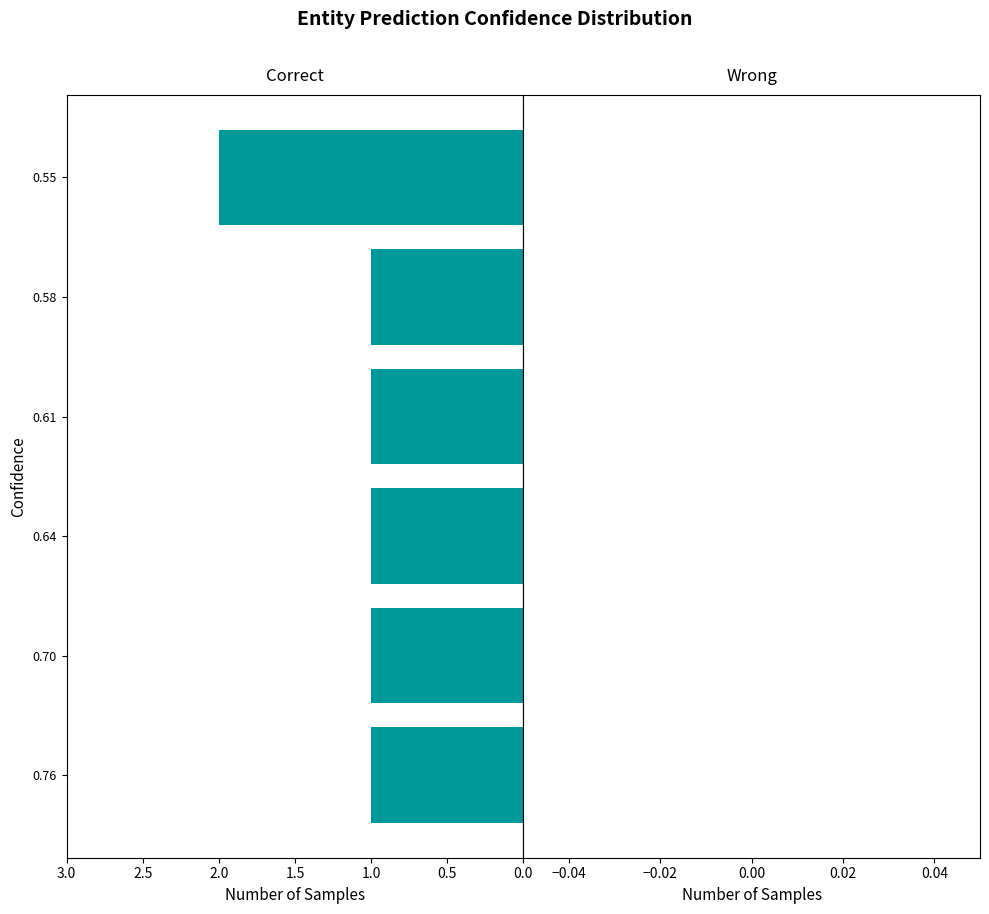

The chart shows a value of 2 at 0.55. True or false?

True